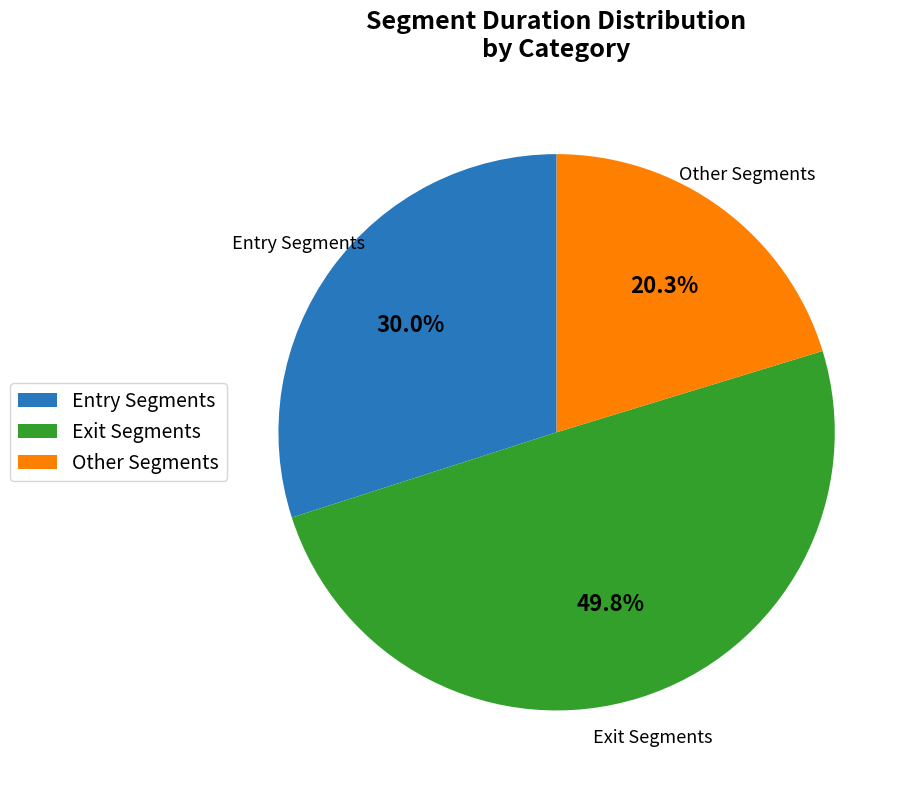

How many slices are in this pie chart?

3